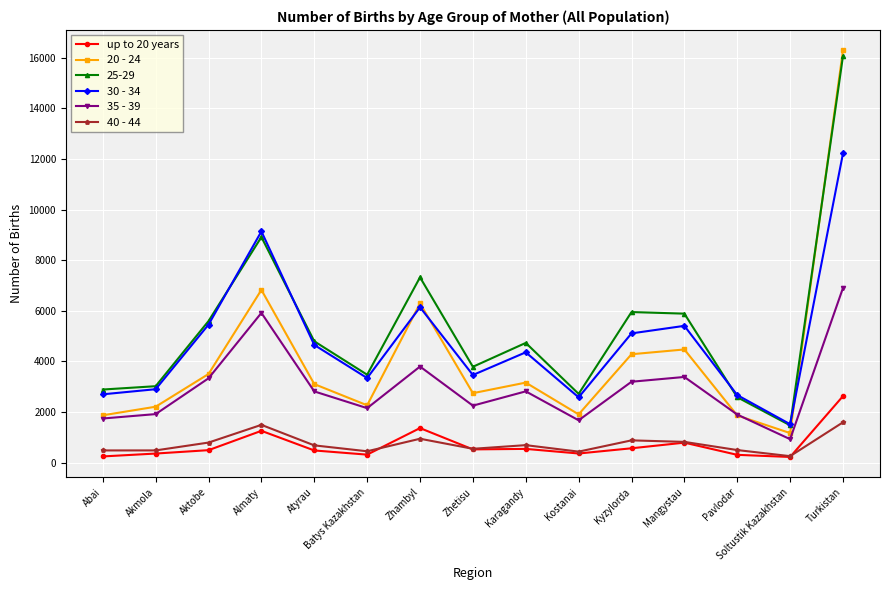

The 35 - 39 series shows 796 at Kostanai. True or false?

False